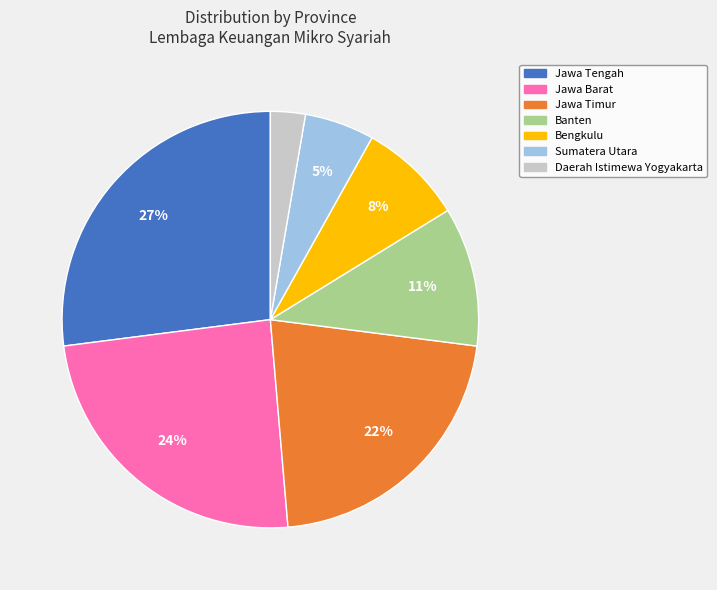

Which slice is the largest?

Jawa Tengah